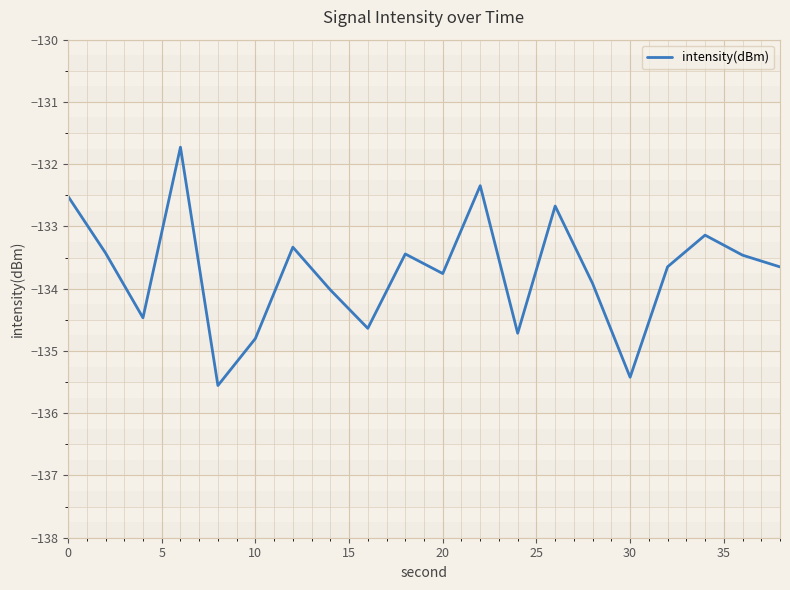

What is the difference between the maximum and minimum values?

3.8